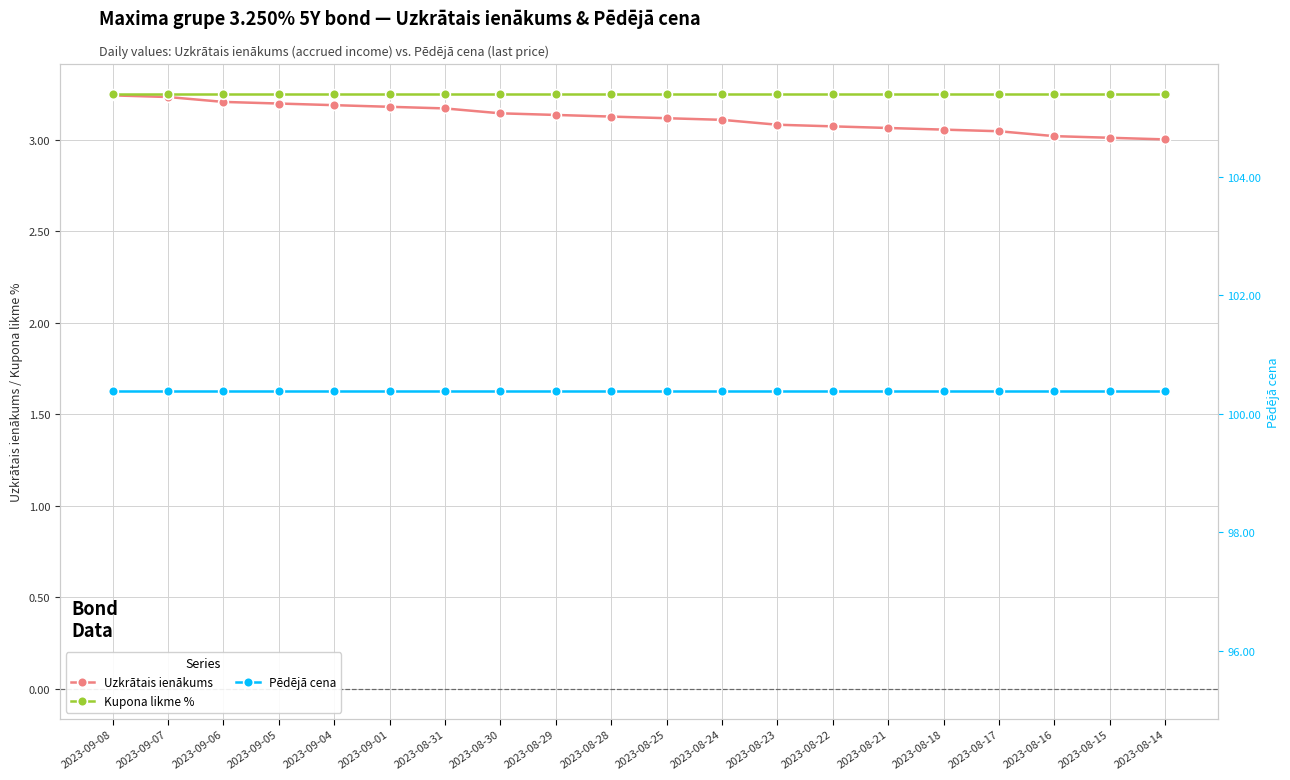

Is it true that Uzkrātais ienākums equals 3.1 at 2023-08-22?

True